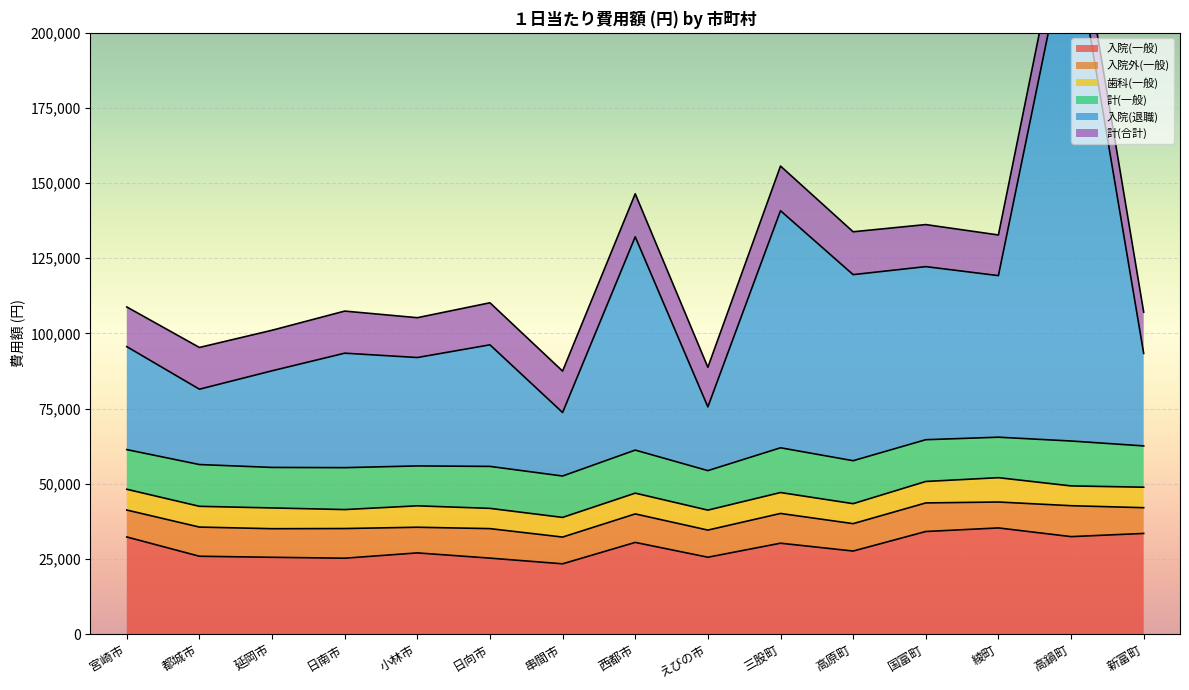

Where is the first local minimum for 計(一般)?

延岡市